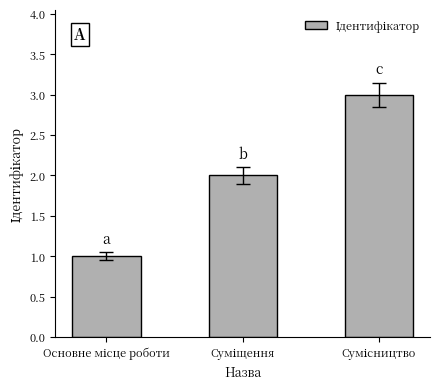

What is the sum of all values?

6